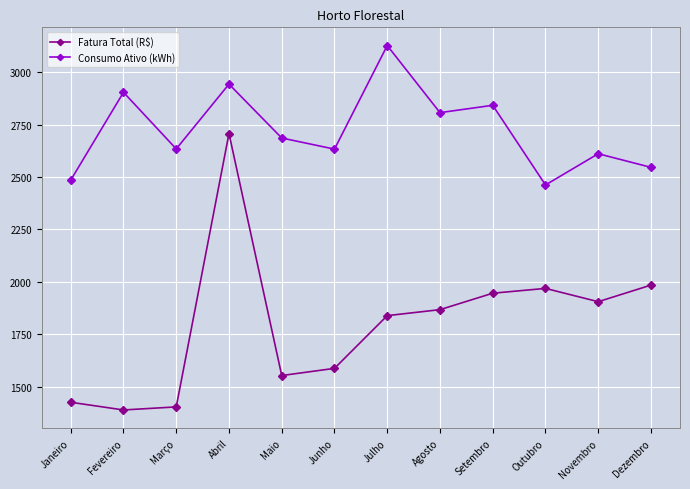

How many values in the Fatura Total (R$) series exceed 1867?

6